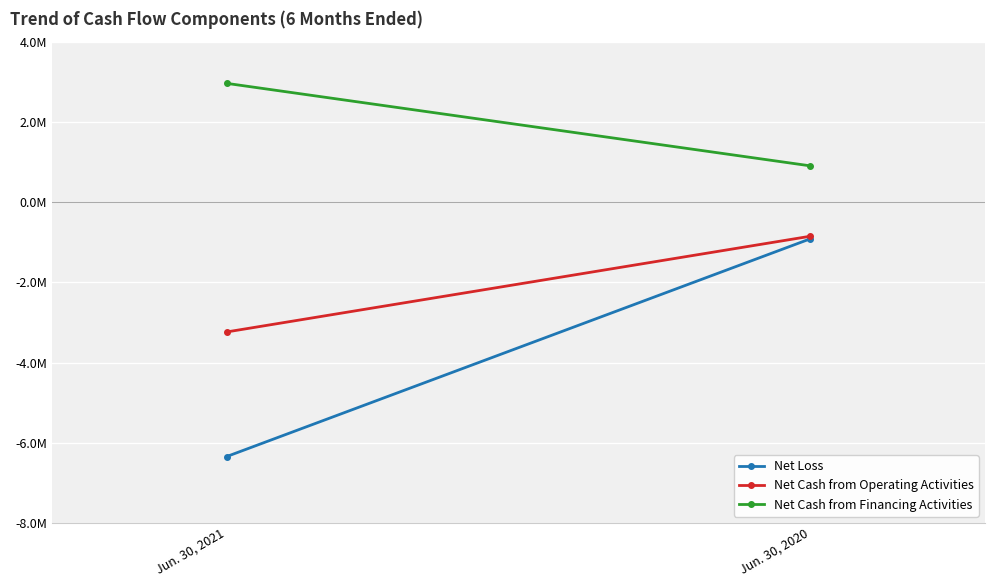

Is this an area chart (filled region under the line)?

No